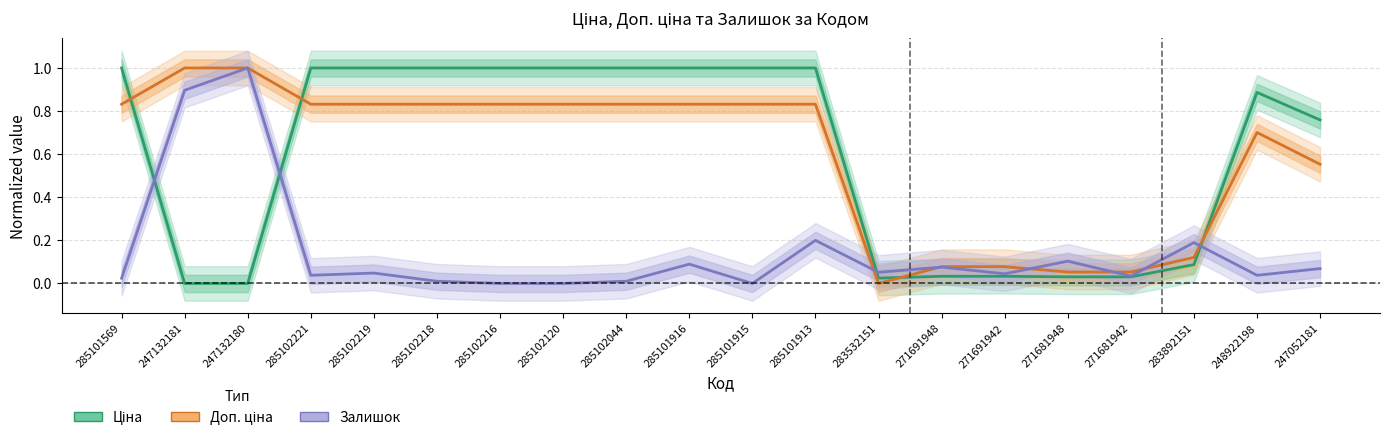

What is the spread (max minus min) of values at 285102221?

1.0